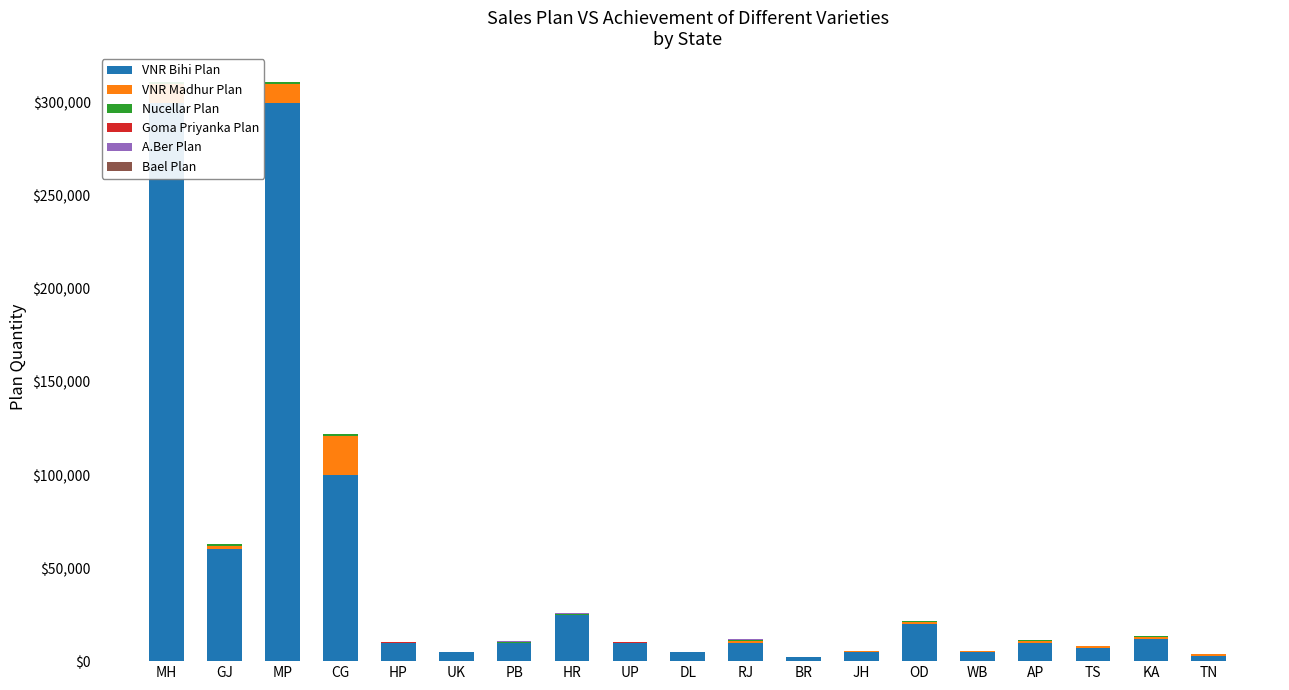

At UK, list the series in order from smallest to largest.

VNR Madhur Plan, Nucellar Plan, Bael Plan, Goma Priyanka Plan, A.Ber Plan, VNR Bihi Plan